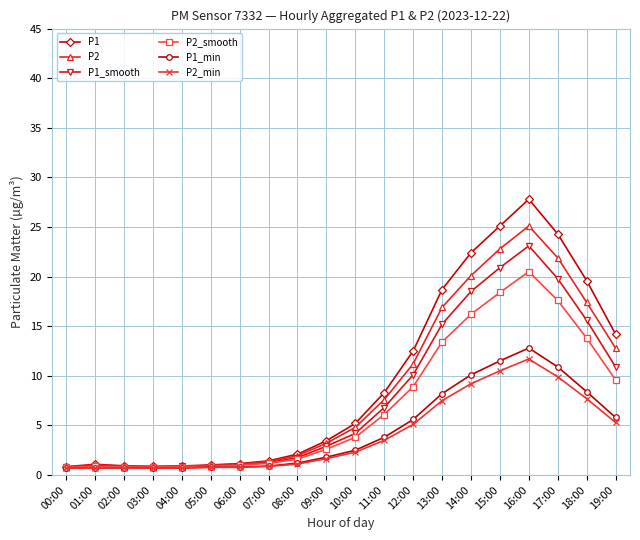

At how many categories does at least one series exceed 13?

7